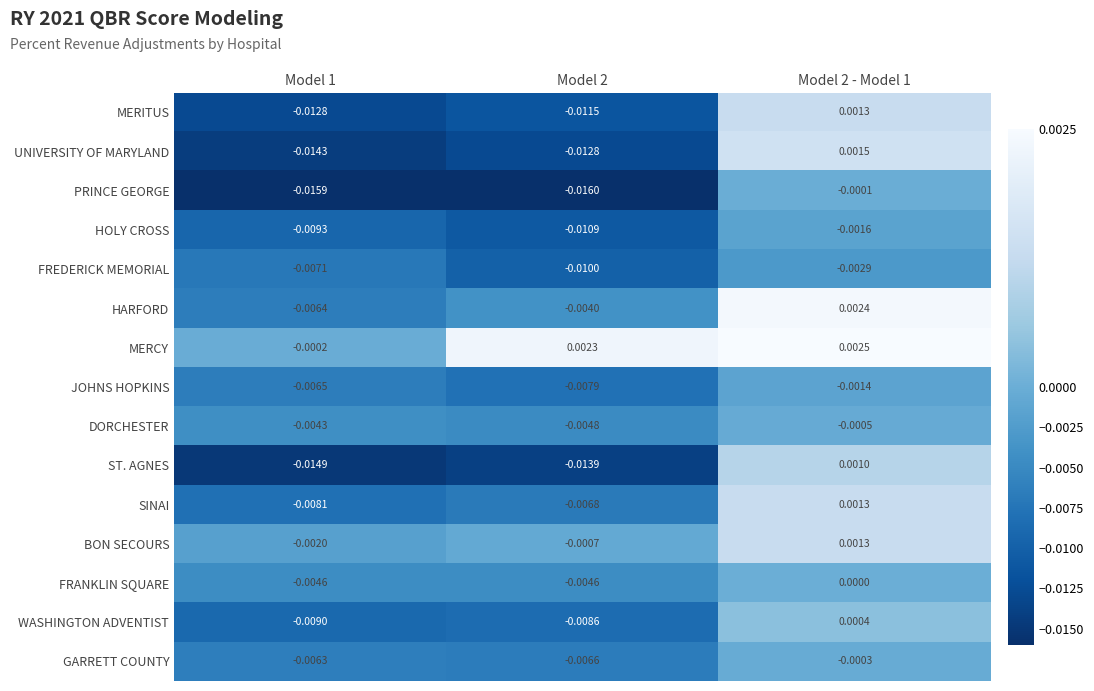

Which series changed the most between Model 1 and Model 2 - Model 1?

ST. AGNES